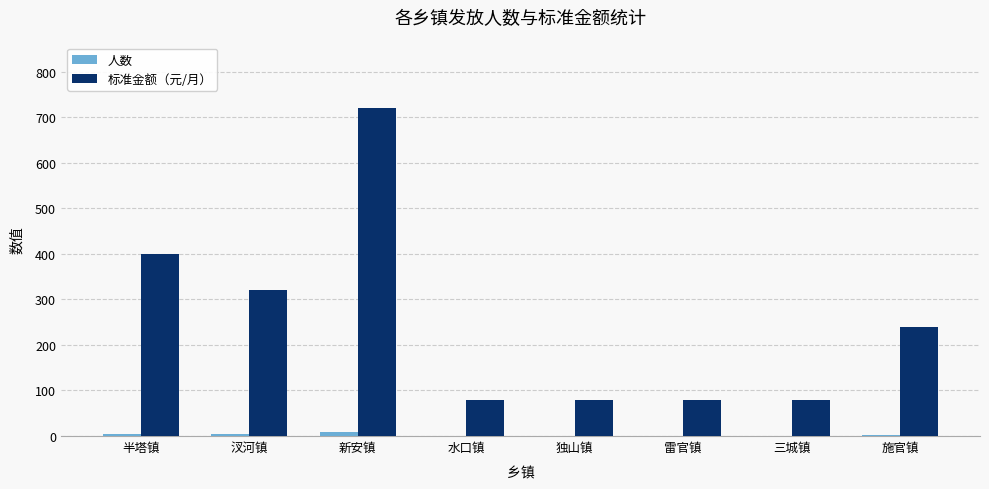

What is the sum of the 标准金额（元/月） values at 施官镇 and 独山镇?

320